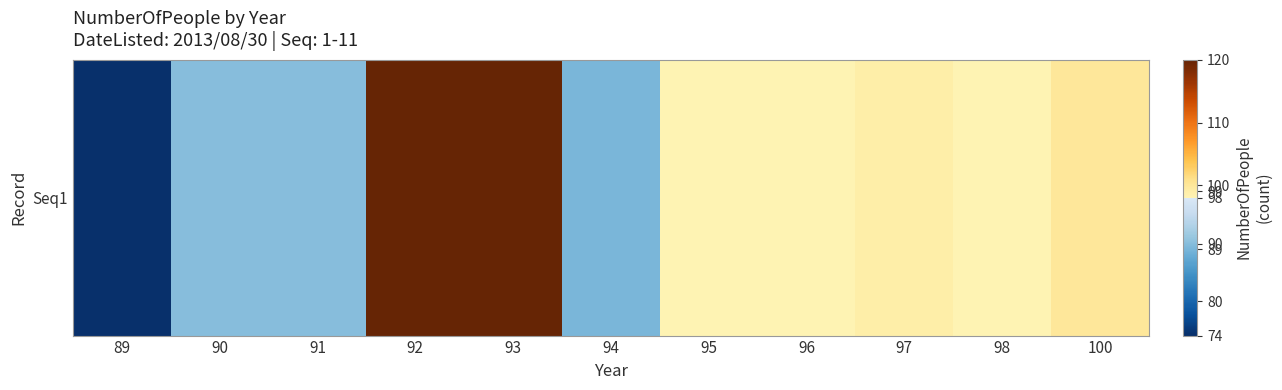

Is it true that the value at 89 is 74?

True